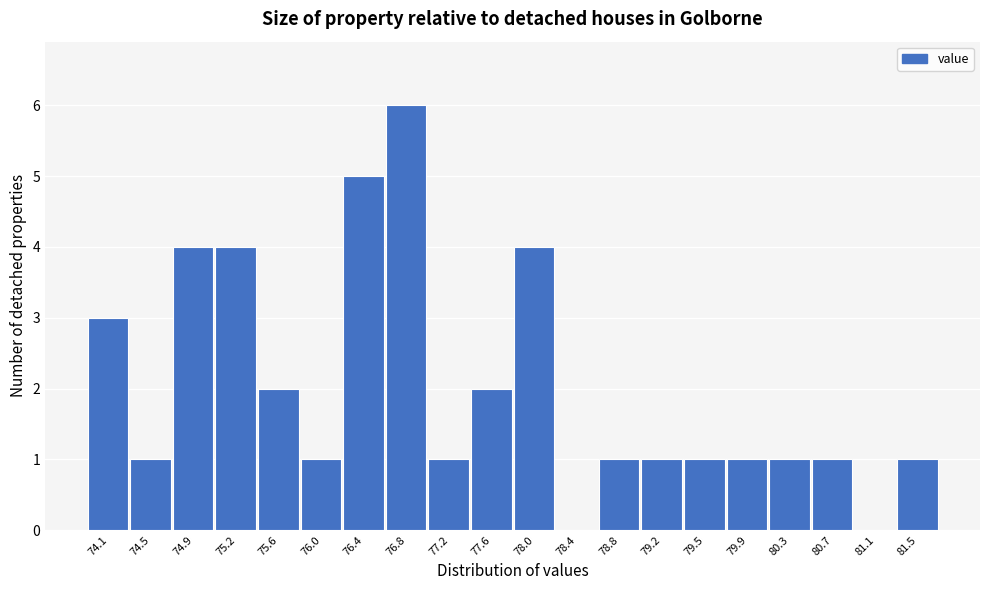

Reading left to right, list all the values displayed in this chart.

74.1=3	74.5=1	74.9=4	75.2=4	75.6=2	76.0=1	76.4=5	76.8=6	77.2=1	77.6=2	78.0=4	78.4=0	78.8=1	79.2=1	79.5=1	79.9=1	80.3=1	80.7=1	81.1=0	81.5=1